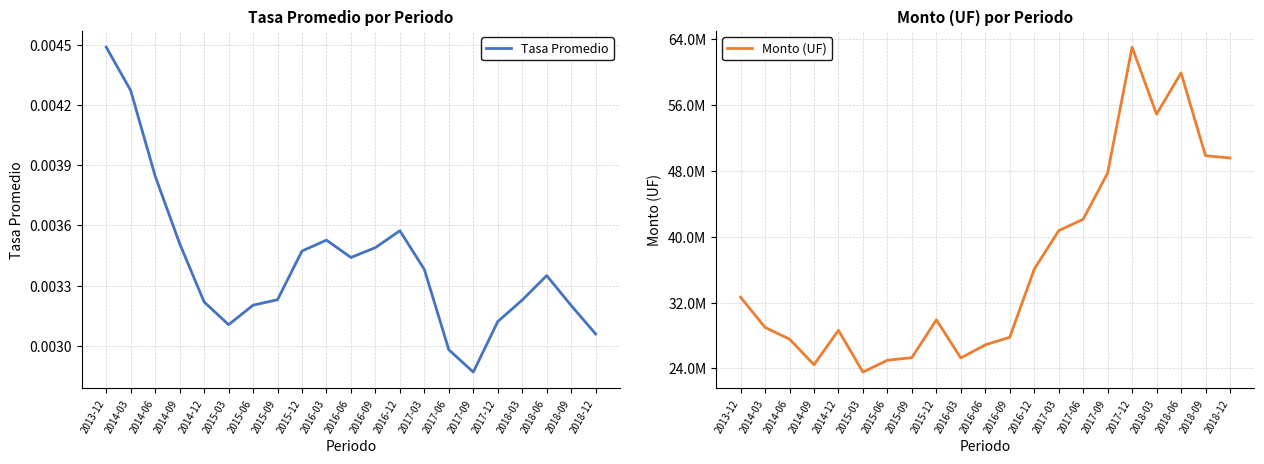

List the series in order of their overall mean, highest first.

Monto (UF), Tasa Promedio